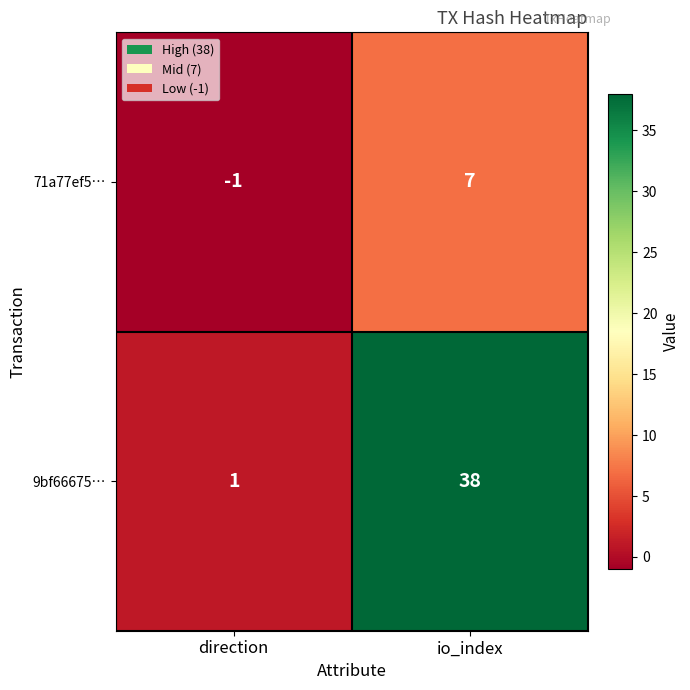

Where is 71a77ef5… nearest to the value 3?

direction